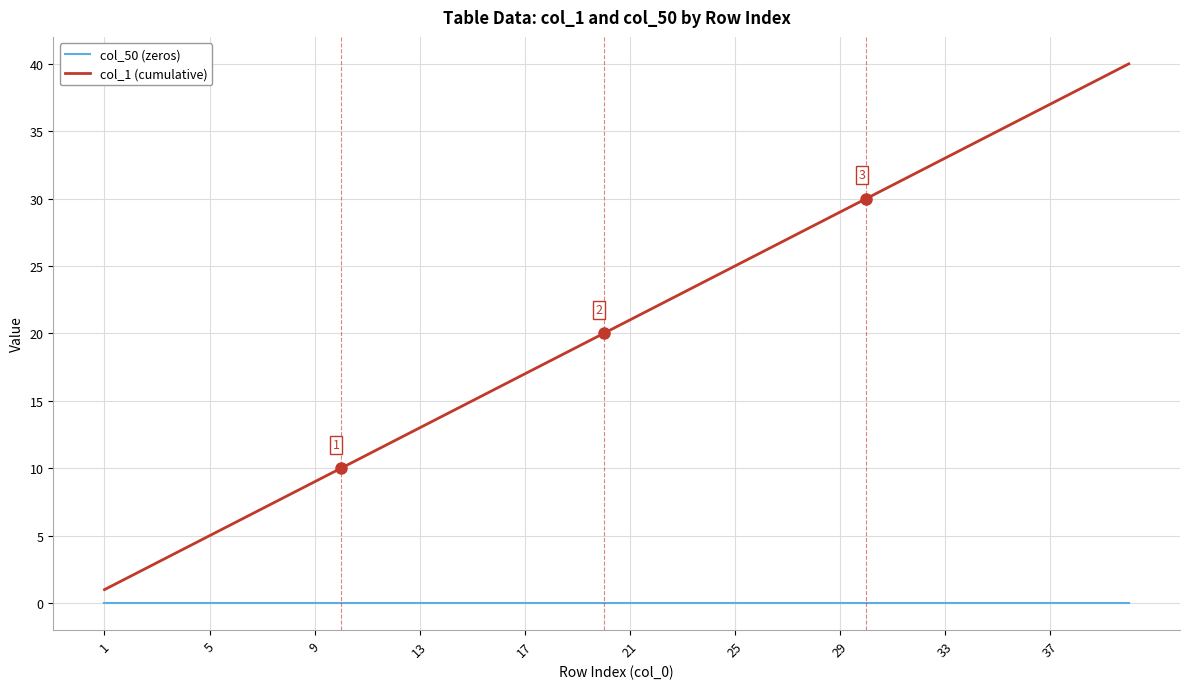

True or false: col_1 (cumulative) and col_50 (zeros) cross at least once.

False